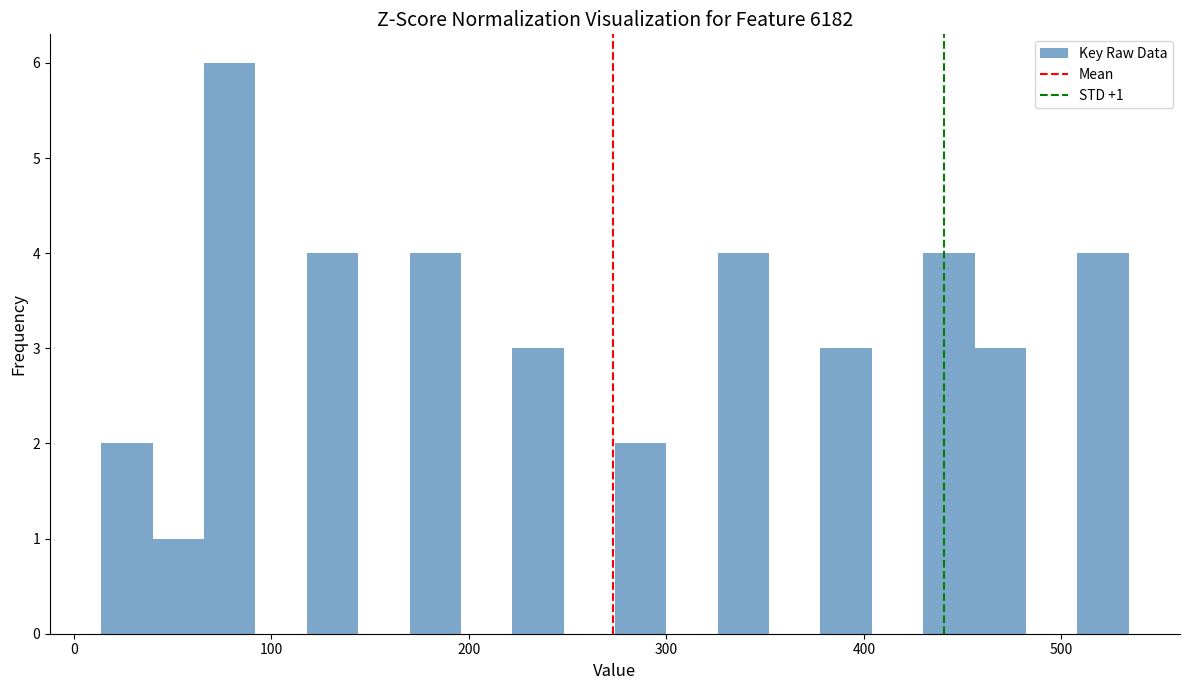

Around what value on the x-axis is the tallest bar? Give the approximate position of its centre, as read against the axis.

80